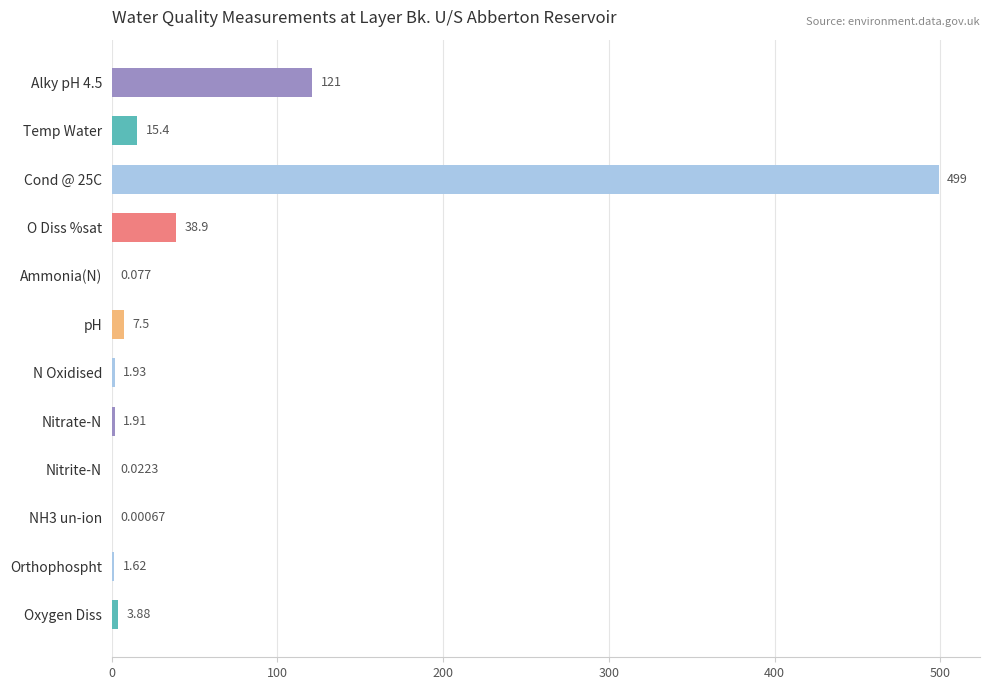

Between pH and O Diss %sat, which is larger?

O Diss %sat